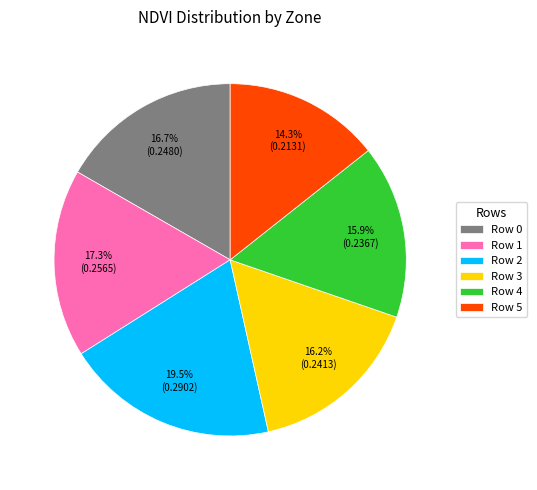

To the nearest percent, what is the difference between the Row 4 and Row 5 slice percentages?

2%